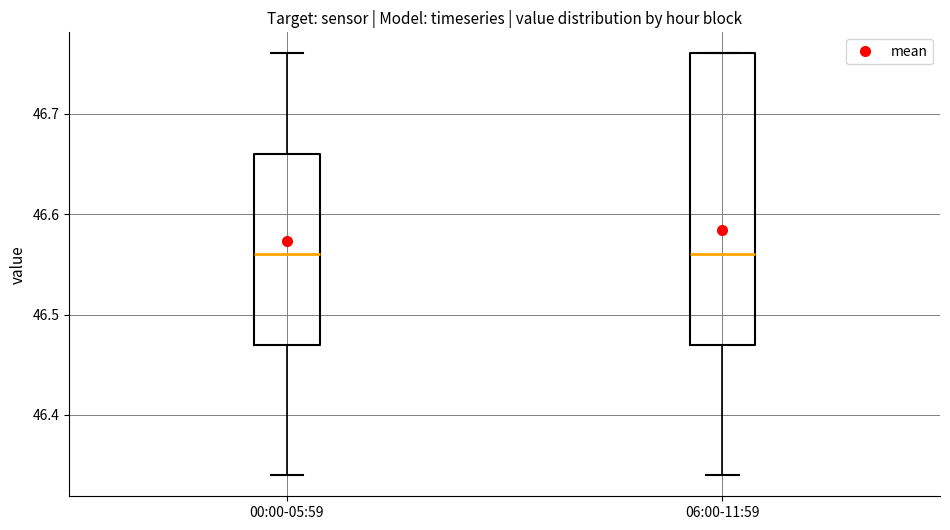

Which box is the tallest, from its lower edge to its upper edge?

06:00-11:59